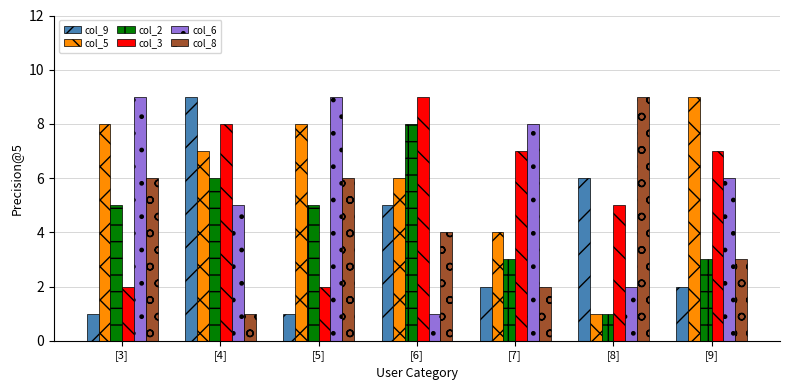

At which label does col_9 first exceed 2?

[4]